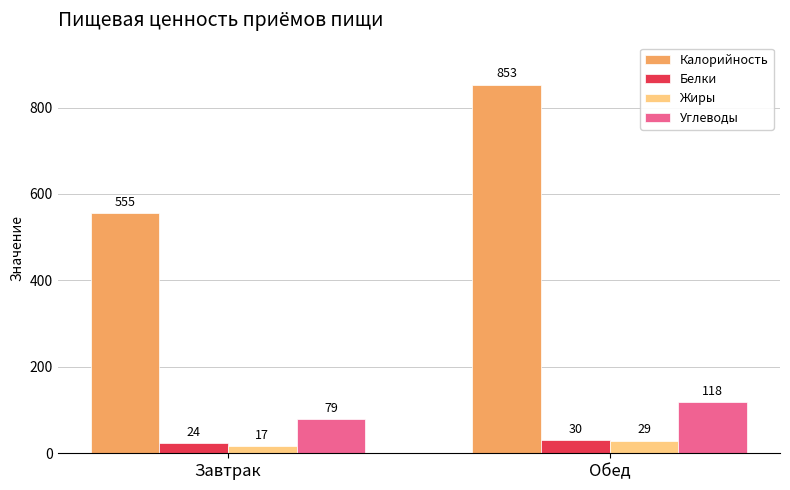

What is the maximum value shown in the chart?

853